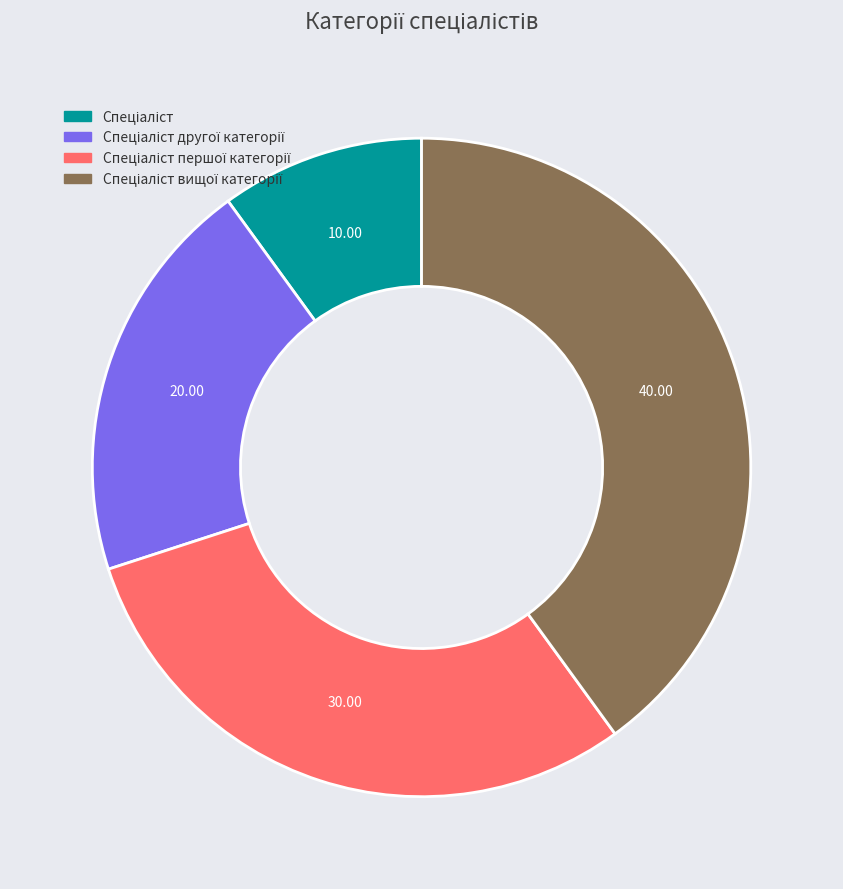

Does any single category account for the majority?

No